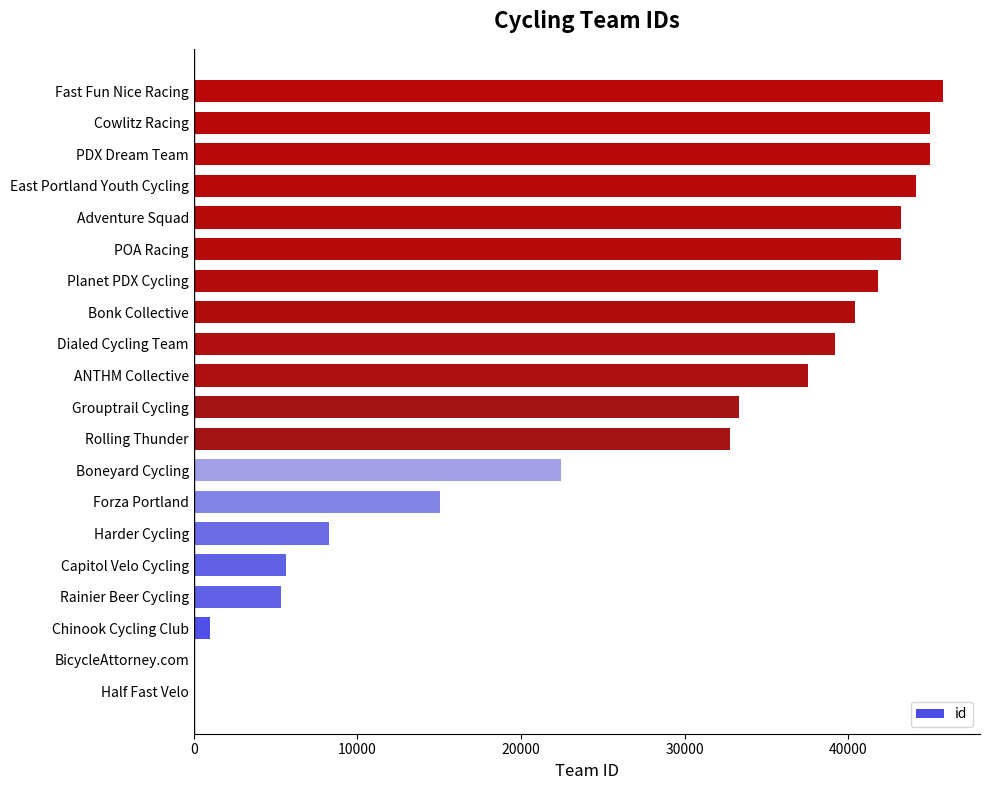

What is the sum of all values?

548972